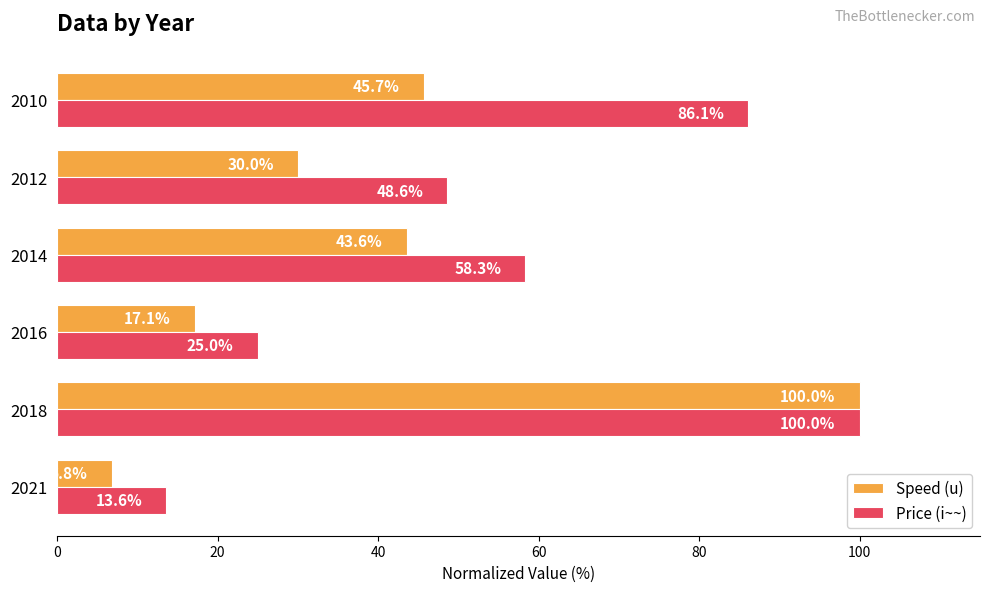

What is the difference between the maximum and second lowest values in the Price (i~~) series?

75.0